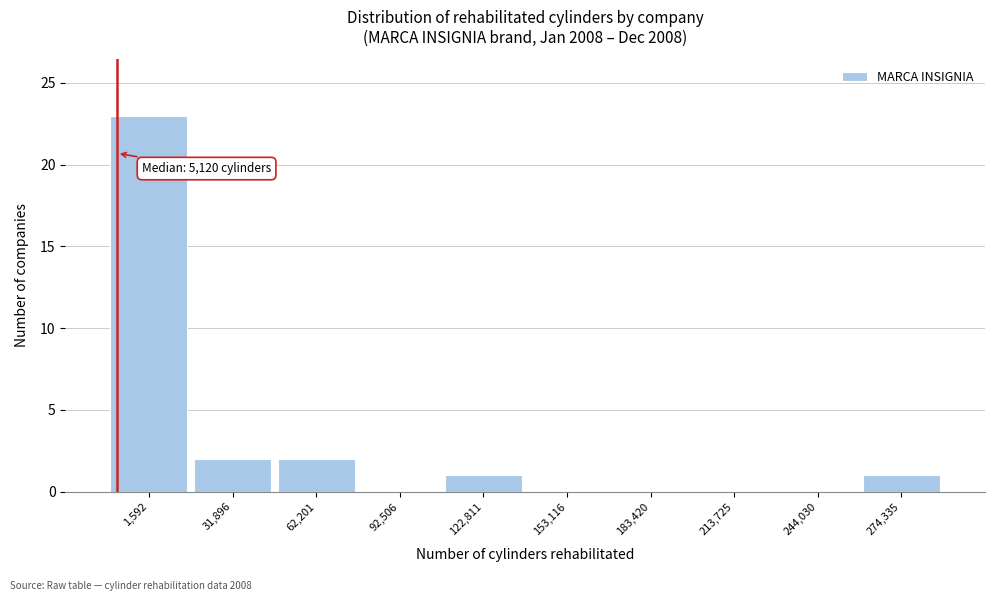

Reading left to right, extract all data points from this chart.

1,592=23	31,896=2	62,201=2	92,506=0	122,811=1	153,116=0	183,420=0	213,725=0	244,030=0	274,335=1